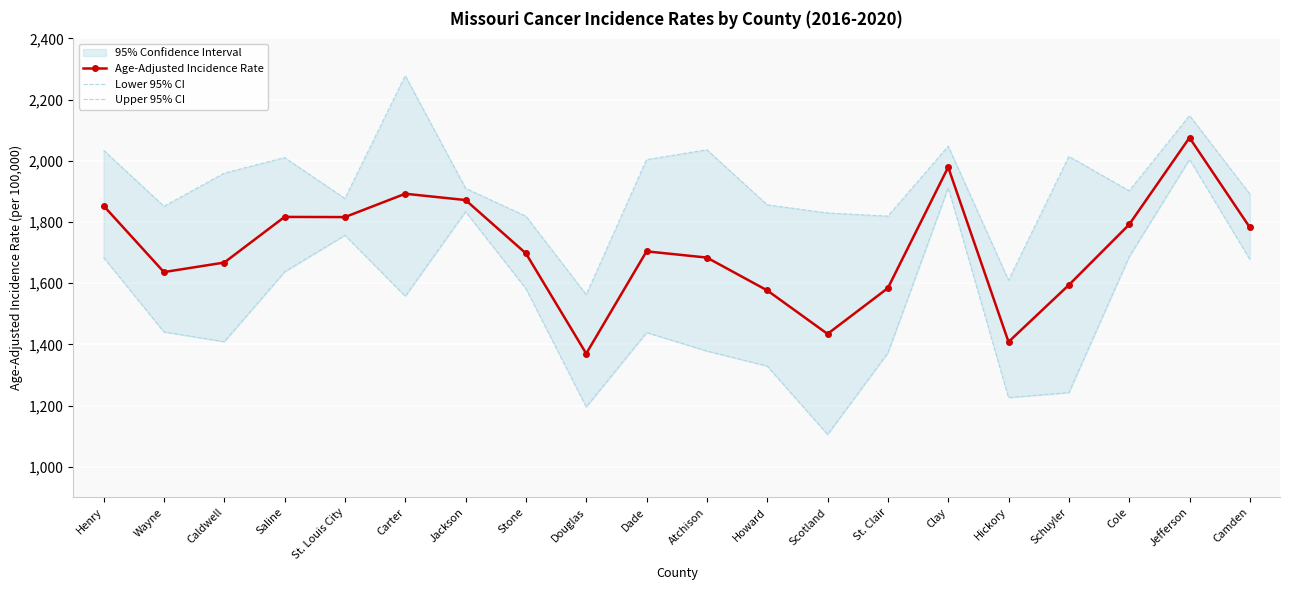

What is the approximate value of Upper 95% CI at Clay?

2047.8